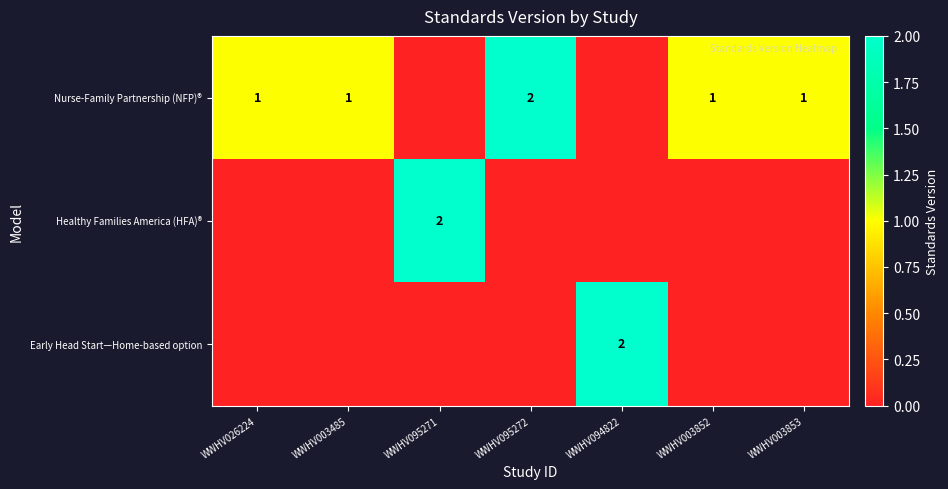

How many distinct data groups are displayed?

3